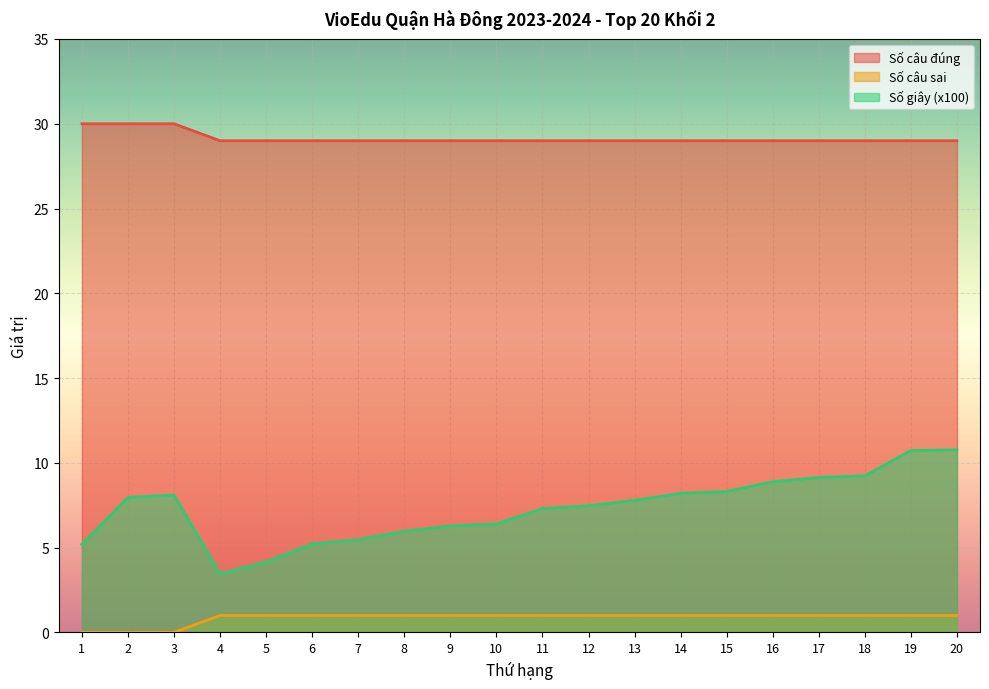

What is the value of the Số giây (x100) point at the 18th from the left?

9.2